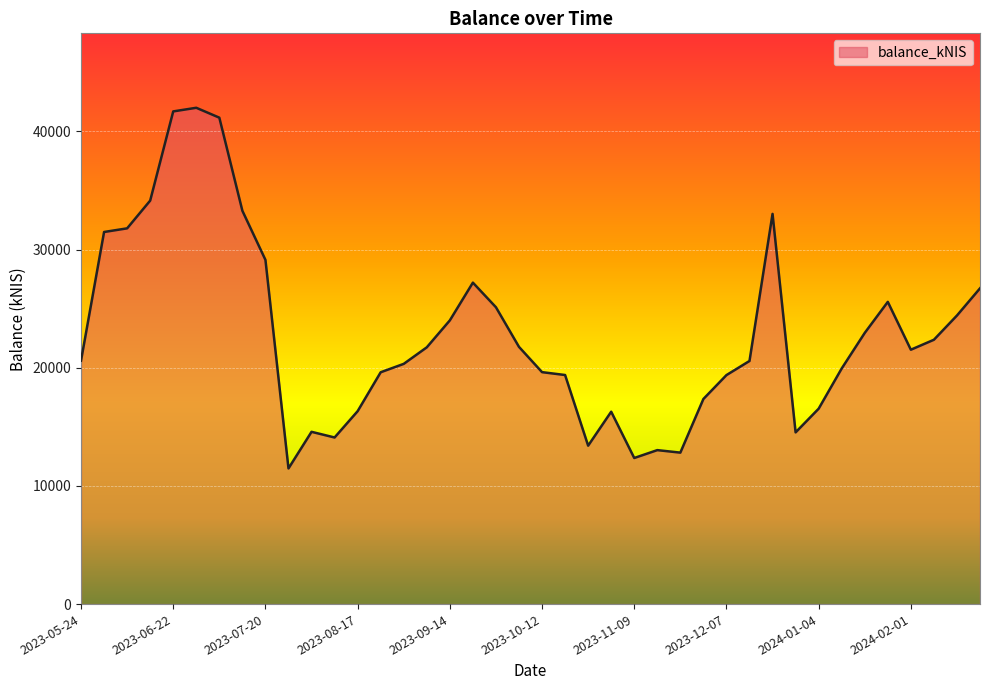

How many lines are shown in the chart?

1